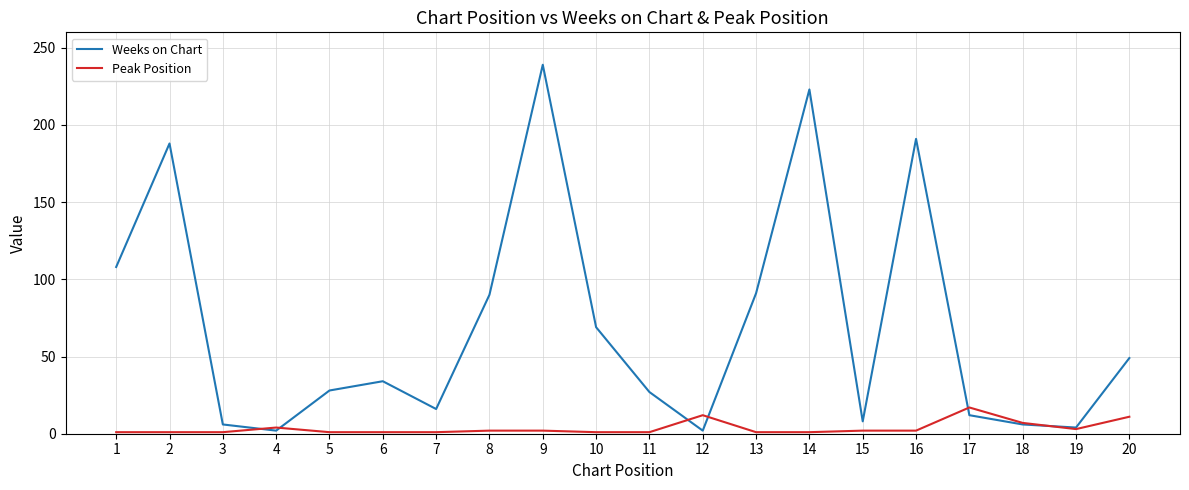

List the series in order of their overall mean, lowest first.

Peak Position, Weeks on Chart